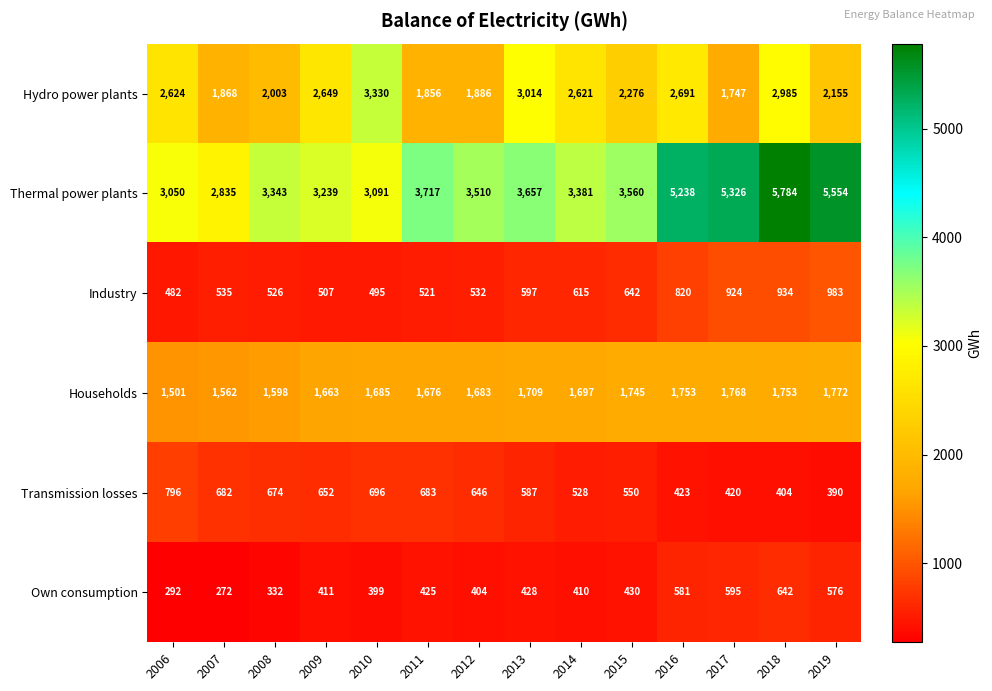

What is the sum of all Industry values?

9113